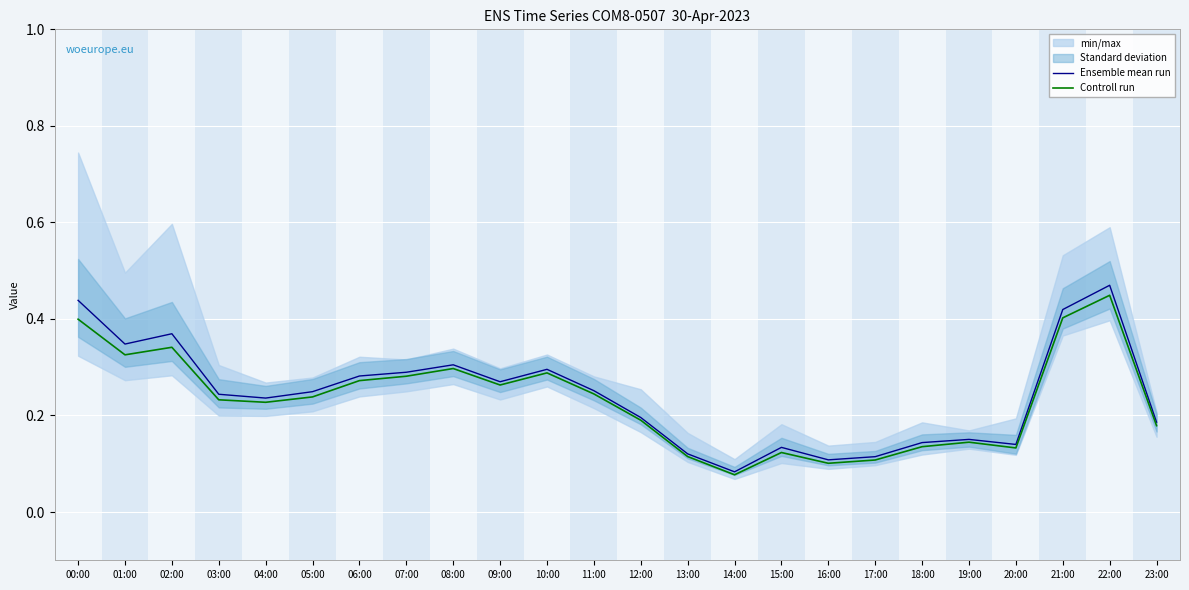

What is the value of the Ensemble mean run point at the 22nd from the left?

0.4